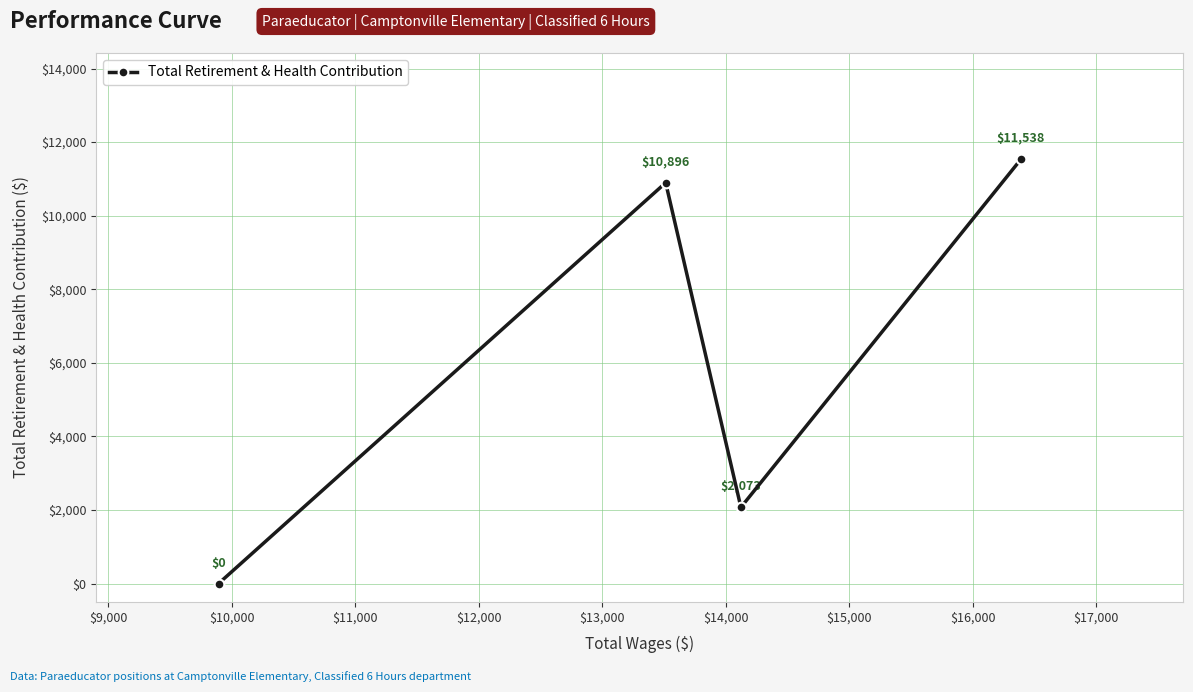

What is the difference between the maximum and second lowest values?

9465